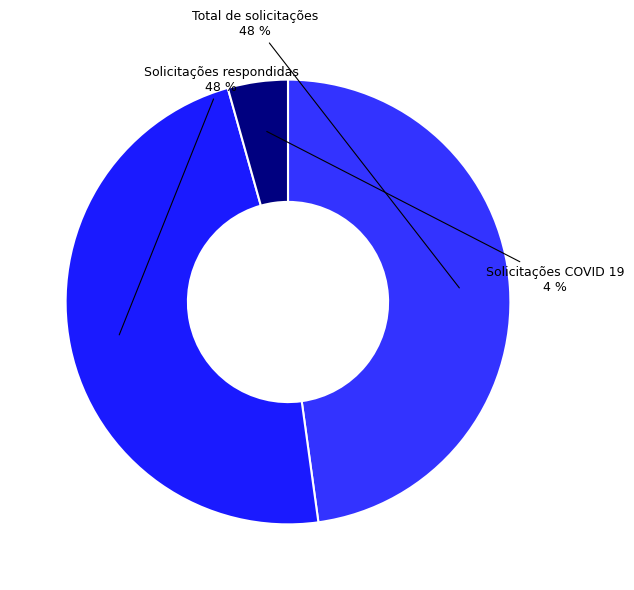

What percentage is the Solicitações respondidas slice, to the nearest percent?

48%